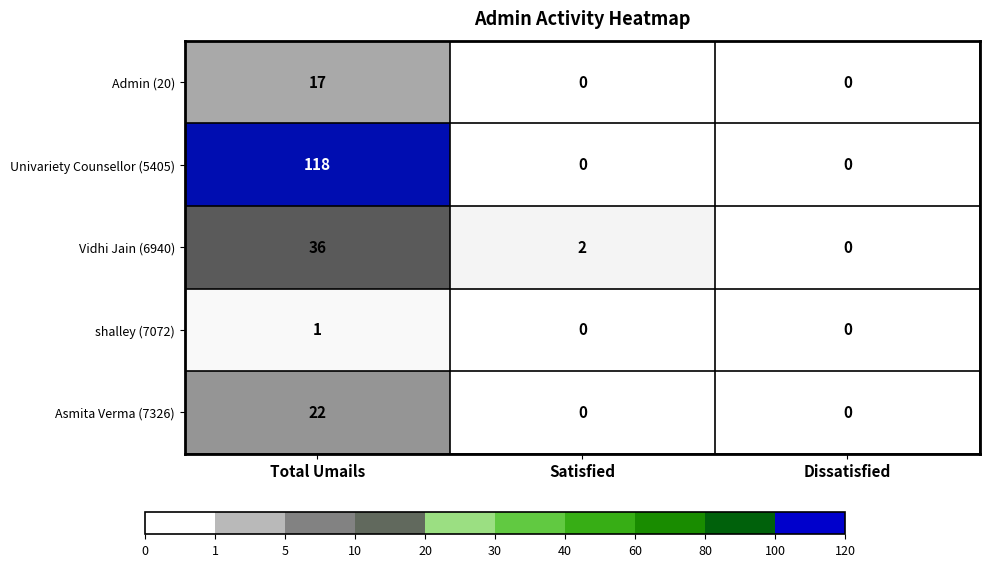

How many distinct data groups are displayed?

5